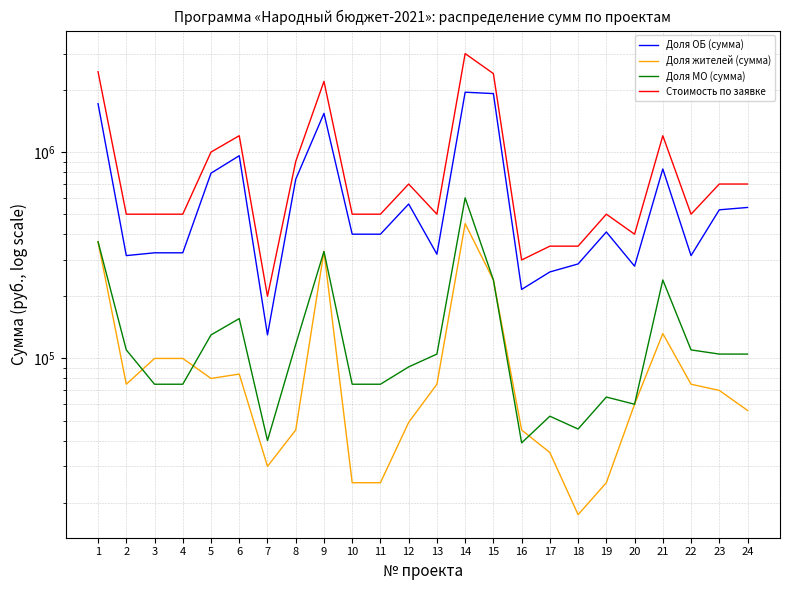

True or false: Стоимость по заявке and Доля ОБ (сумма) intersect in this chart.

False